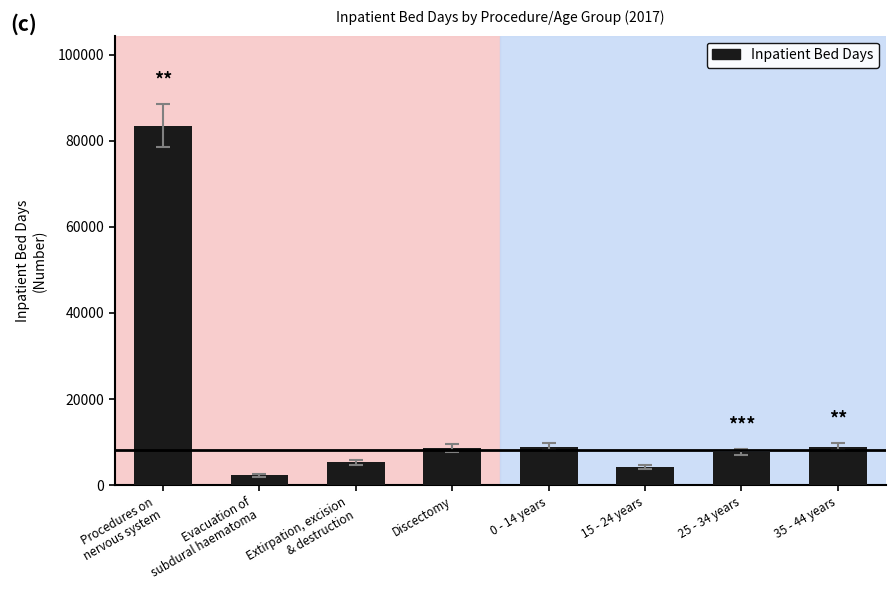

What is the difference between the values at Discectomy and 35 - 44 years?

291